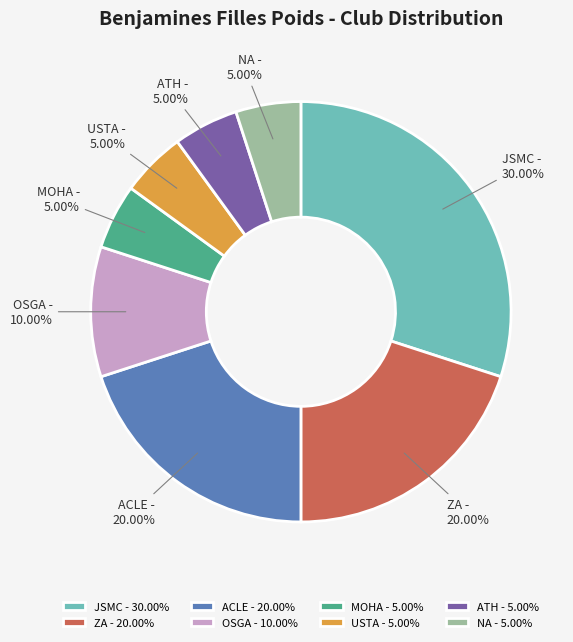

Do OSGA - 10.00% and ZA - 20.00% together represent more than half of the pie?

No